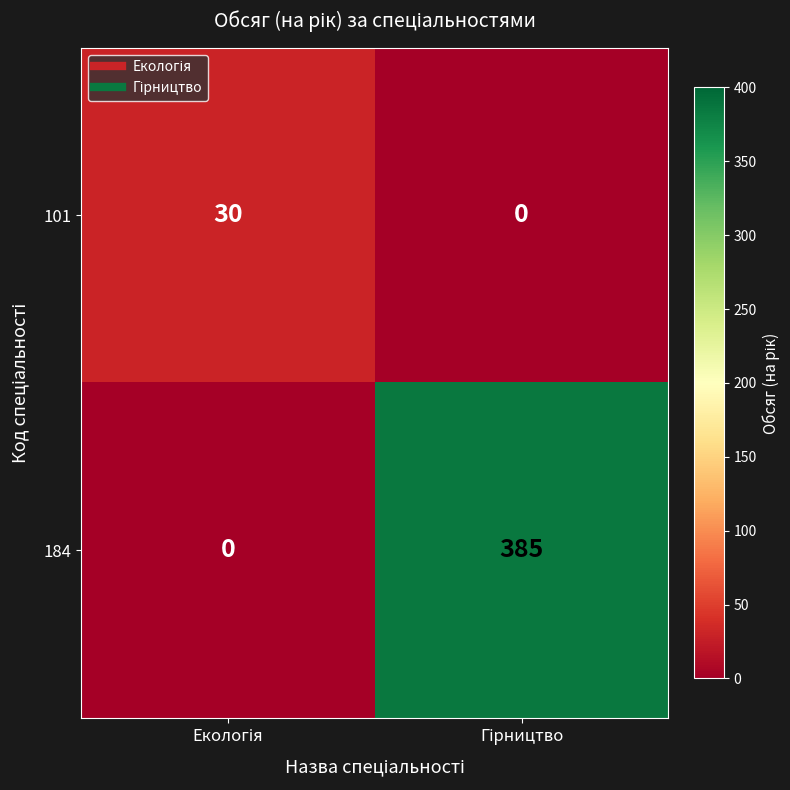

What is the sum of all 184 values?

385